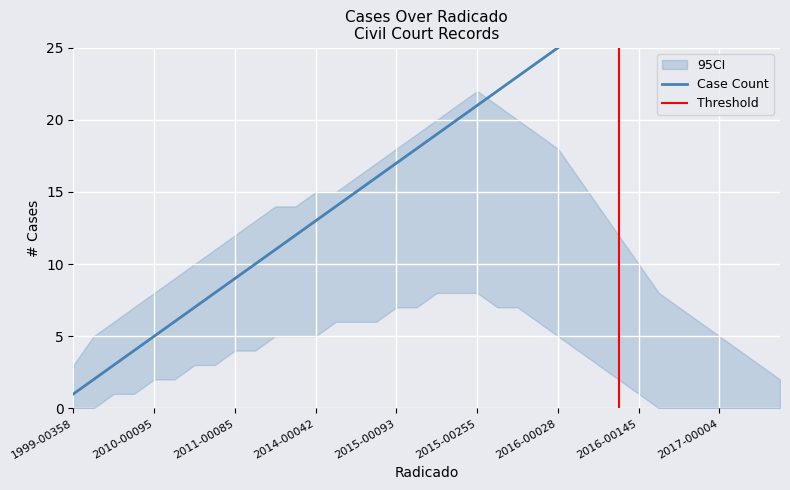

Is this an area chart (filled region under the line)?

No